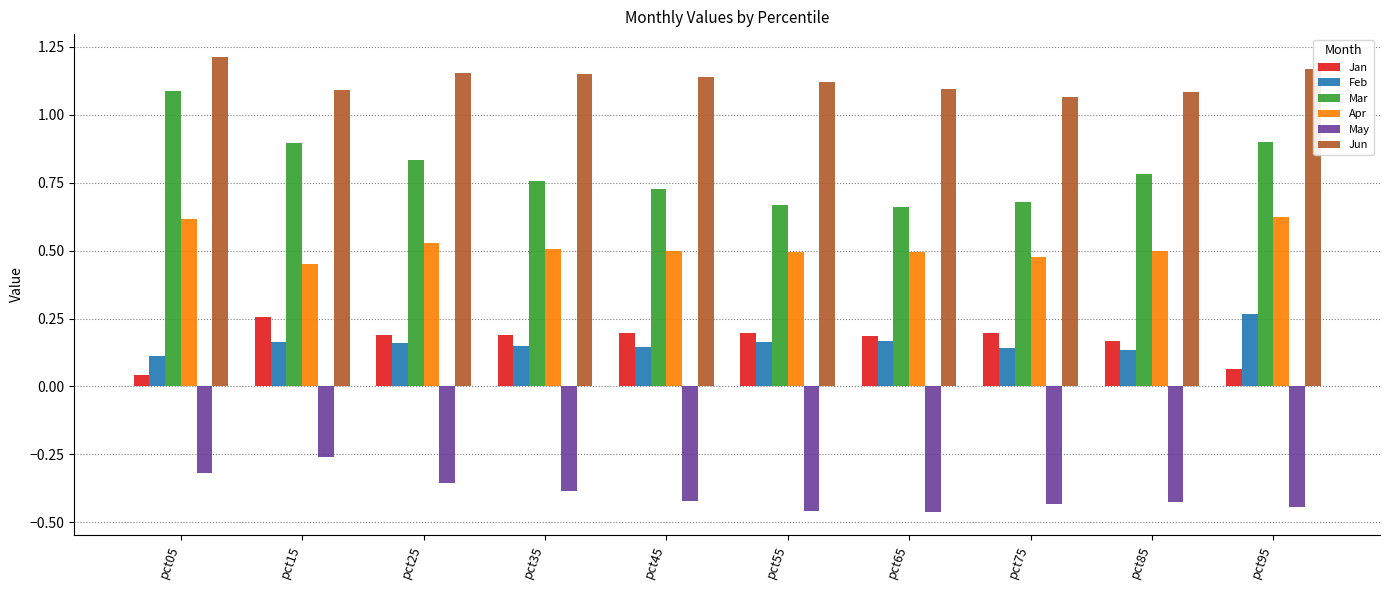

What is the sum of all Feb values?

1.6